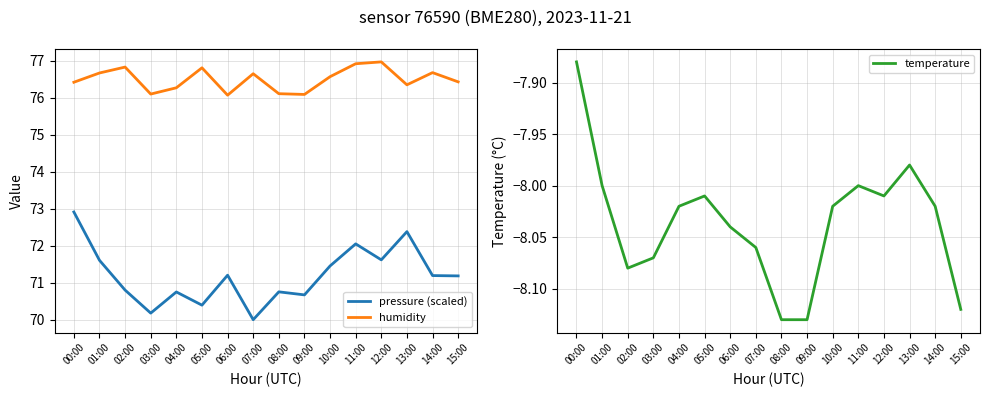

What is the label of the 7th point from the right?

09:00